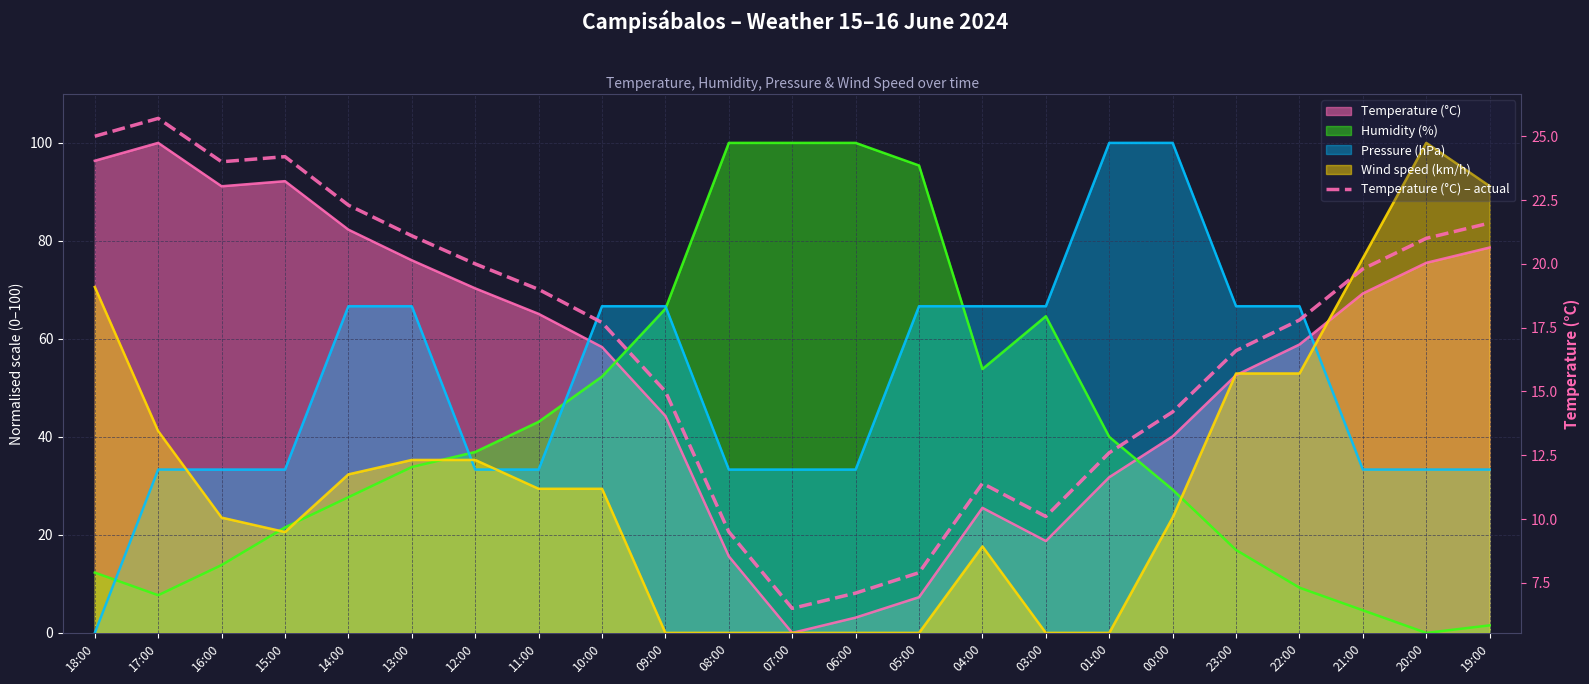

What is the change in value from 01:00 to 22:00?

+5.2